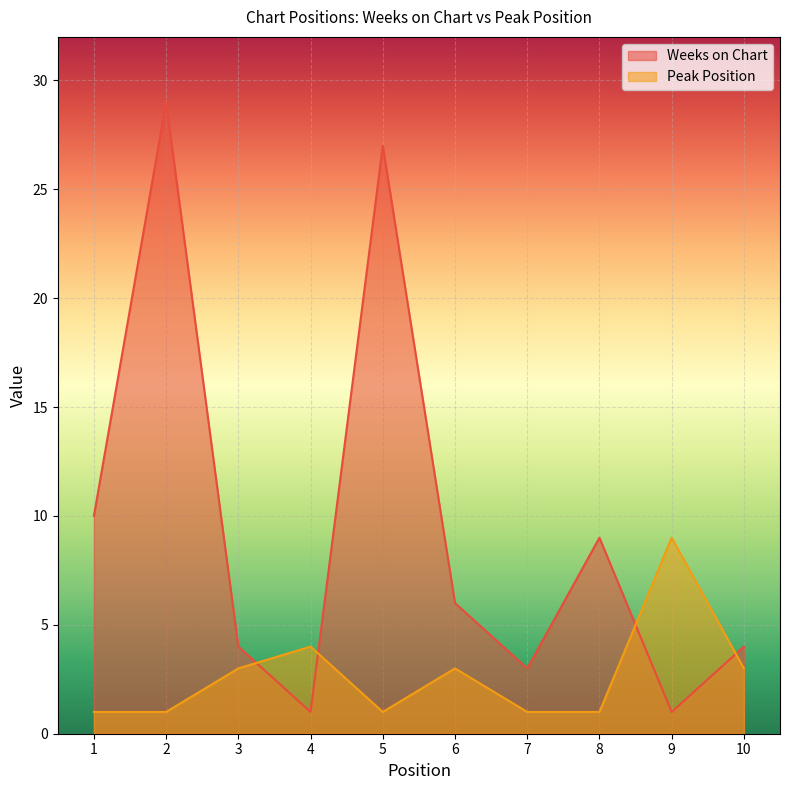

Rank the series at 5 from lowest to highest value.

Peak Position, Weeks on Chart